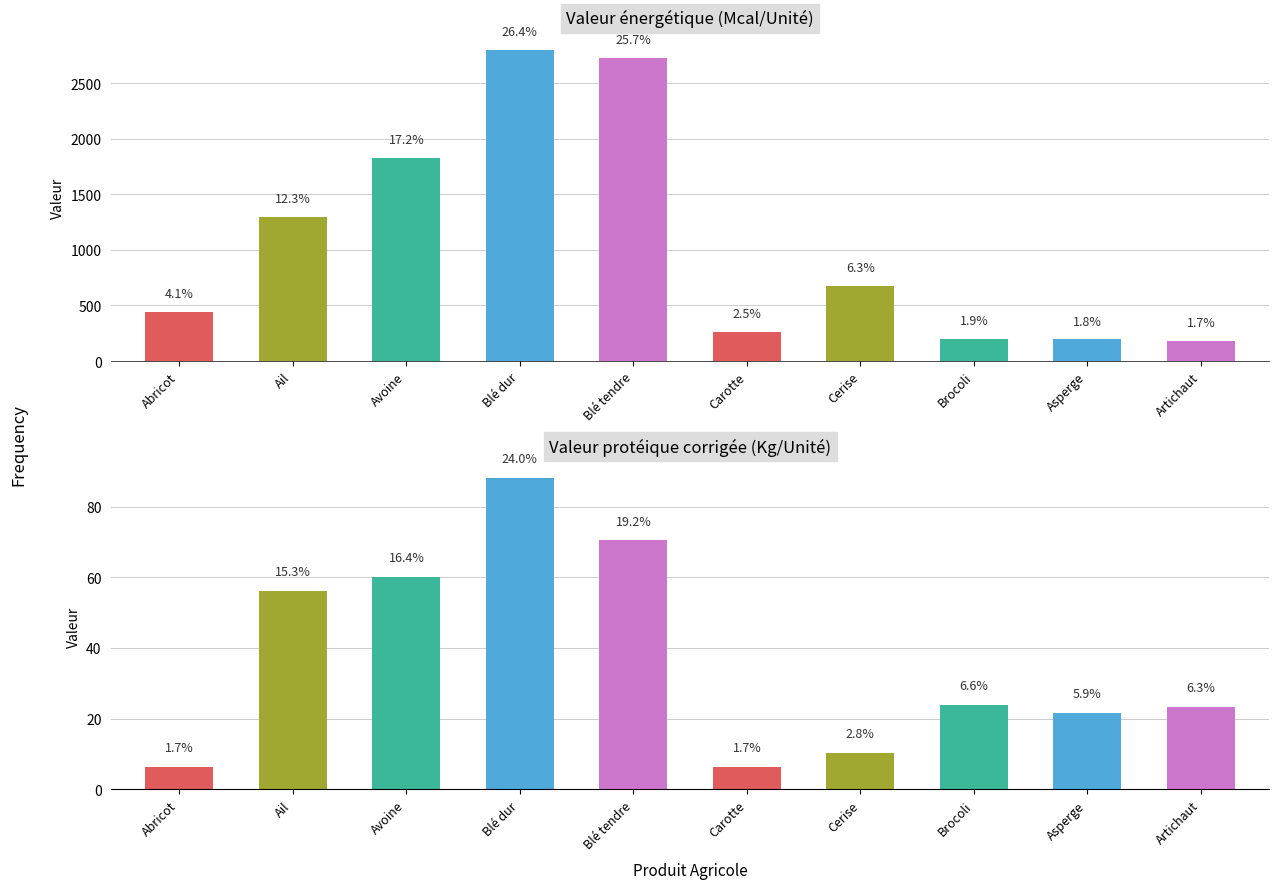

How many values in the Valeur protéique corrigée (Kg/Unité) series are below 24?

5